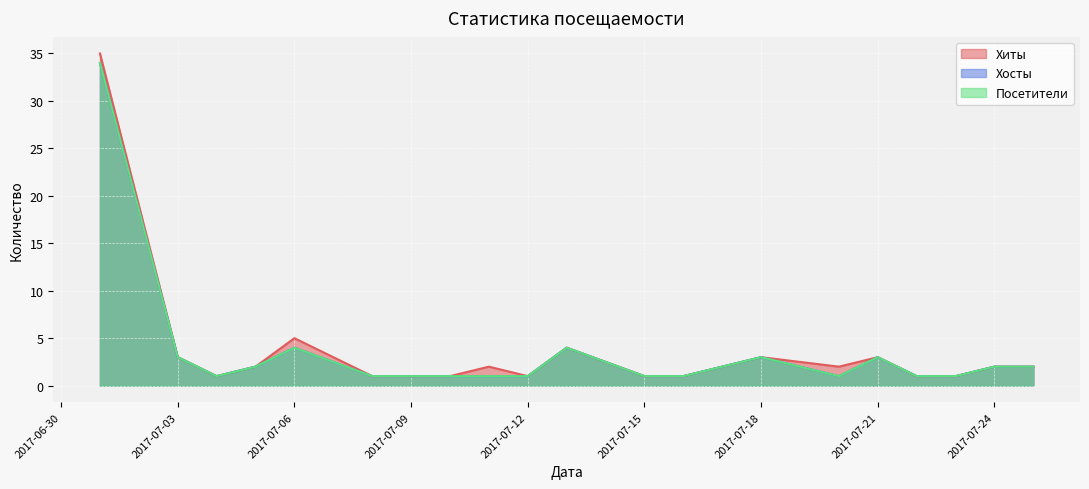

Rank the categories by Посетители value from lowest to highest.

2017-07-04, 2017-07-08, 2017-07-09, 2017-07-10, 2017-07-11, 2017-07-12, 2017-07-15, 2017-07-16, 2017-07-20, 2017-07-22, 2017-07-23, 2017-07-05, 2017-07-24, 2017-07-25, 2017-07-03, 2017-07-18, 2017-07-21, 2017-07-06, 2017-07-13, 2017-07-01